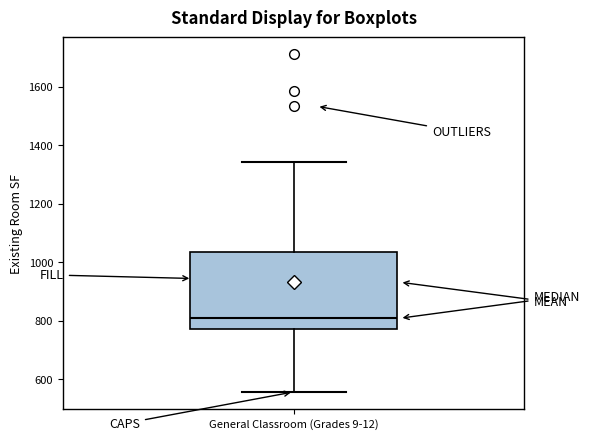

Where does the upper whisker of the box for General Classroom (Grades 9-12) end on the y-axis? The values are not printed on the chart, so give them approximately, as read against the axis.

1340